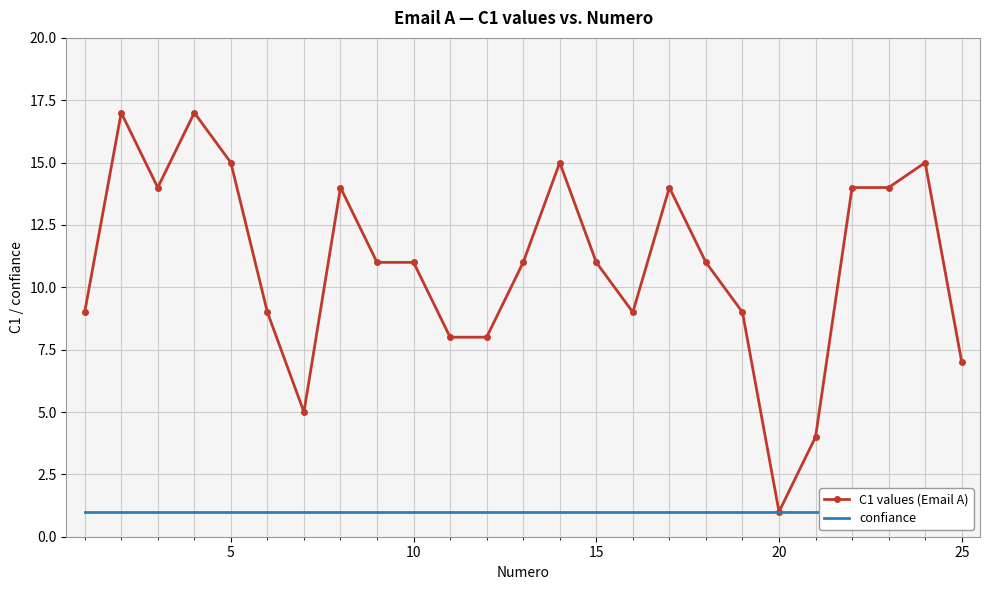

Count the number of data series in this chart.

2